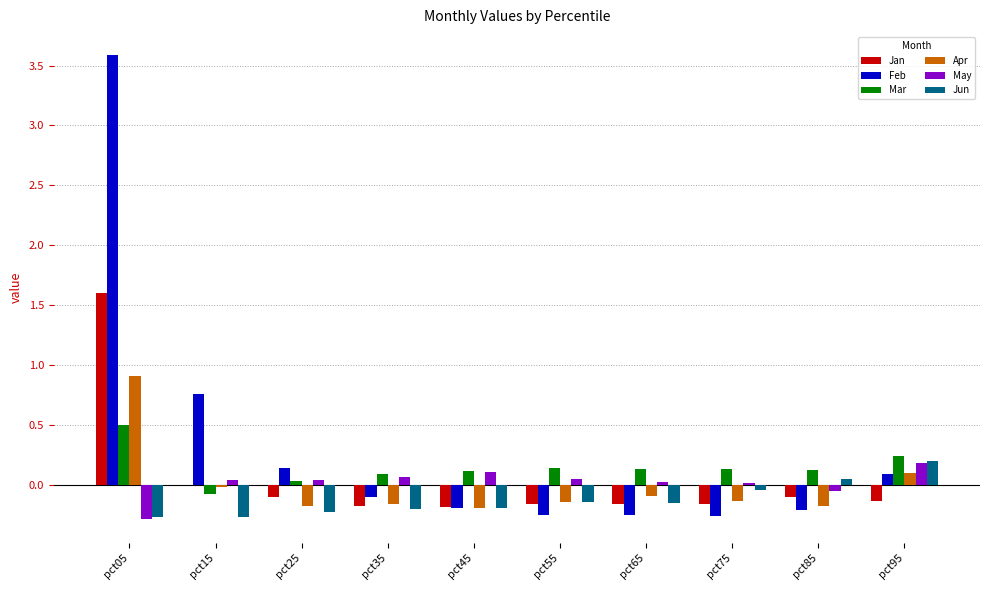

The value of Mar at pct35 is 0.1. True or false?

True